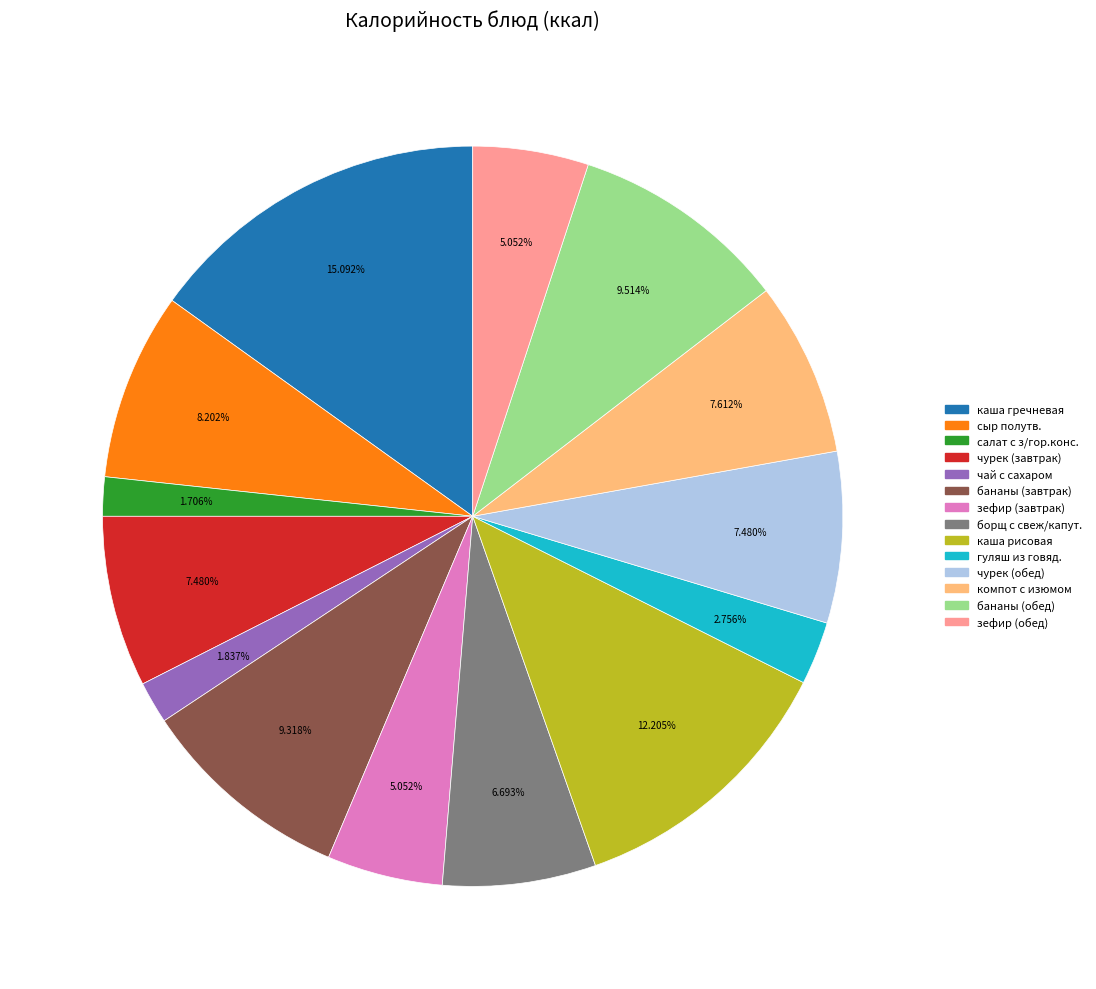

Between зефир (завтрак) and каша гречневая, which is larger?

каша гречневая